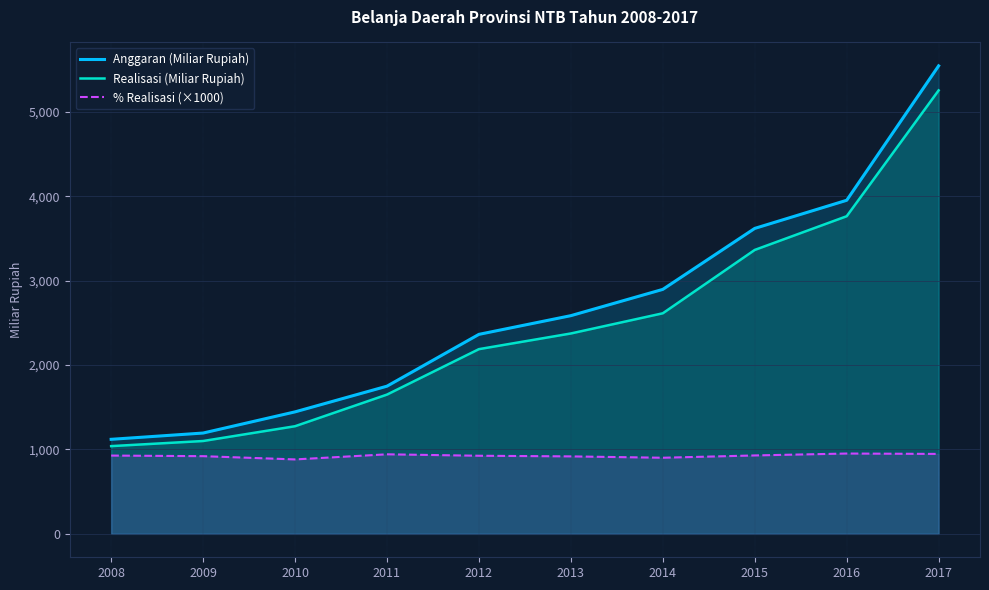

At how many categories does at least one series exceed 2894?

4